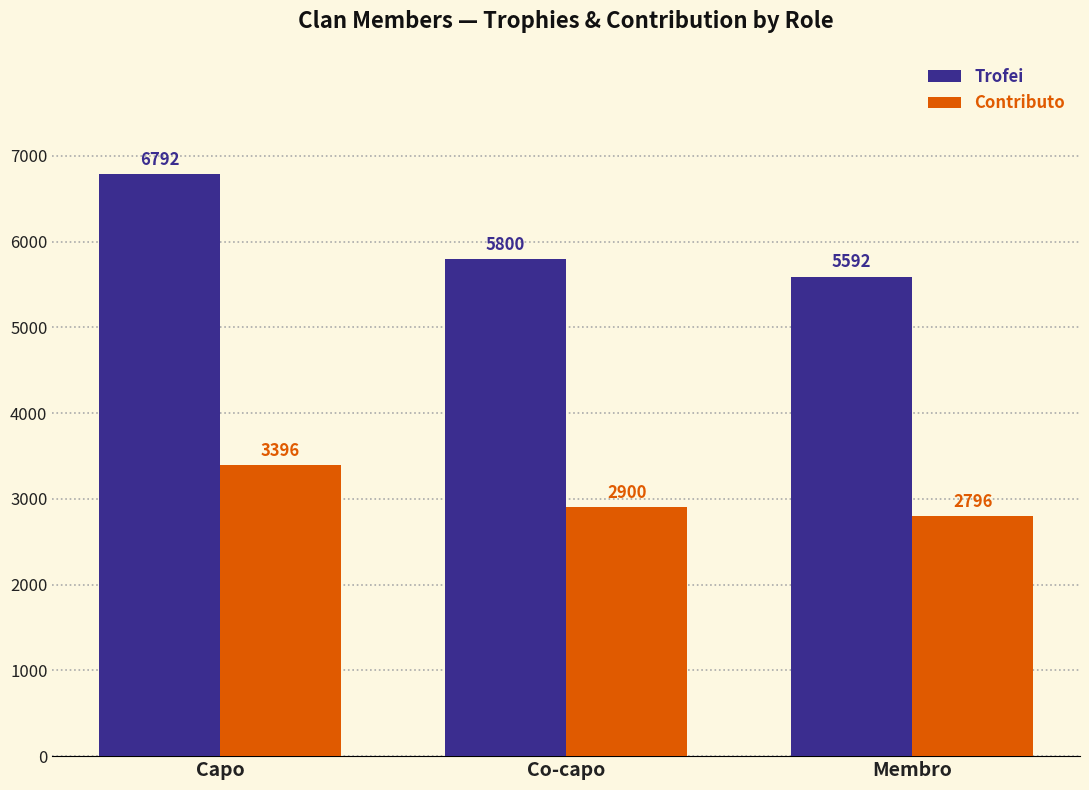

Is it true that Trofei equals 5800 at Co-capo?

True